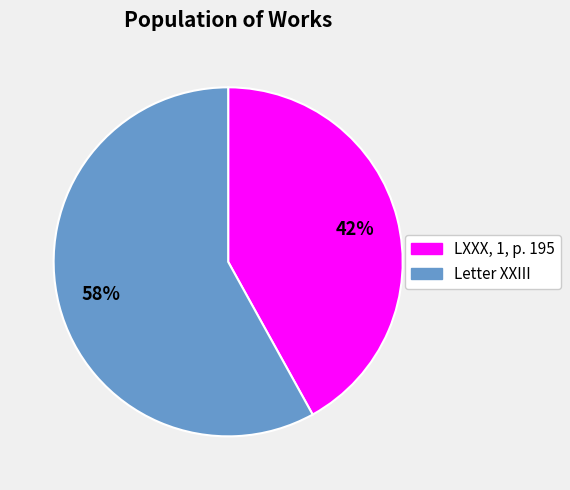

Which category has the smallest portion of the pie?

LXXX, 1, p. 195